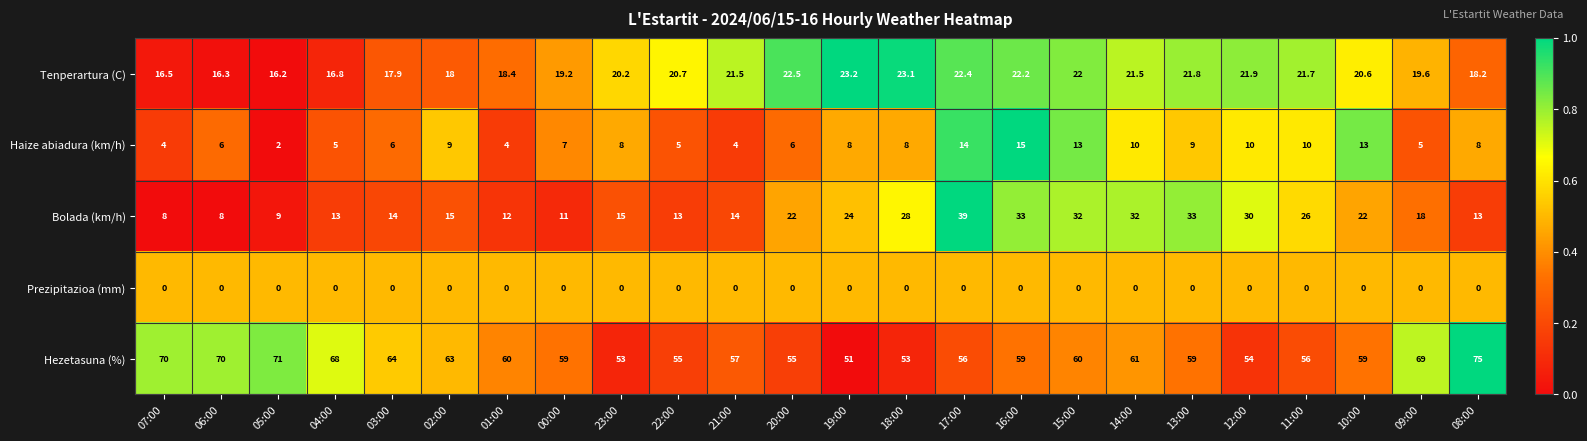

What is the difference between the Haize abiadura (km/h) values at 04:00 and 19:00?

3.0